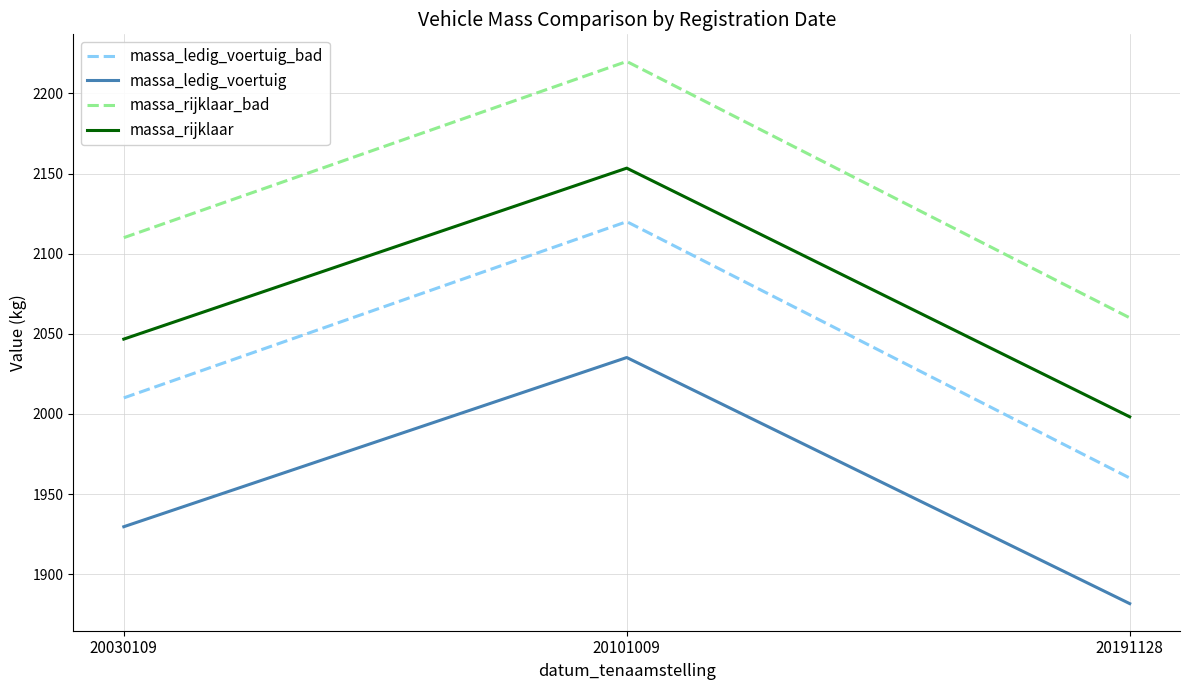

The value of massa_ledig_voertuig_bad at 20101009 is 1248.0. True or false?

False